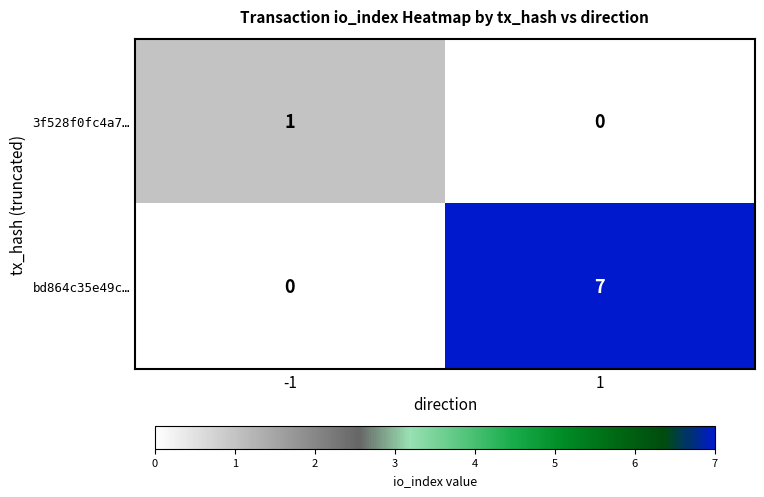

Is it true that bd864c35e49c… equals 3 at -1?

False